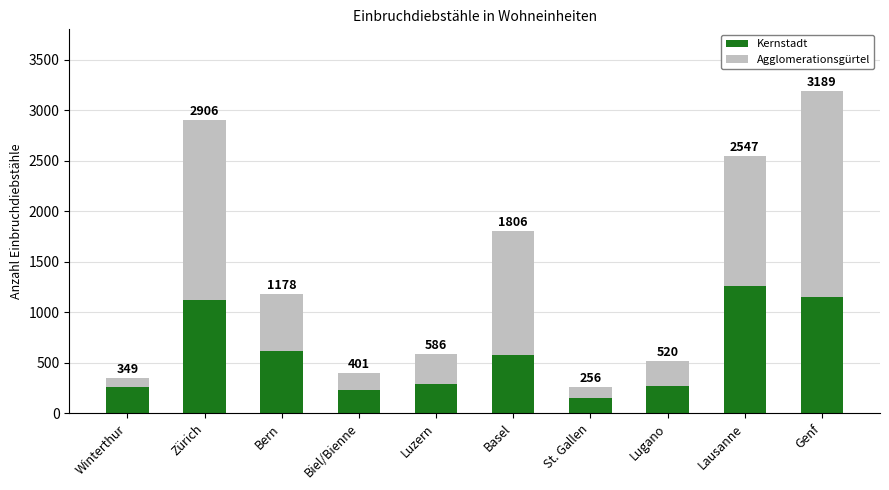

Does the chart contain any negative values?

No